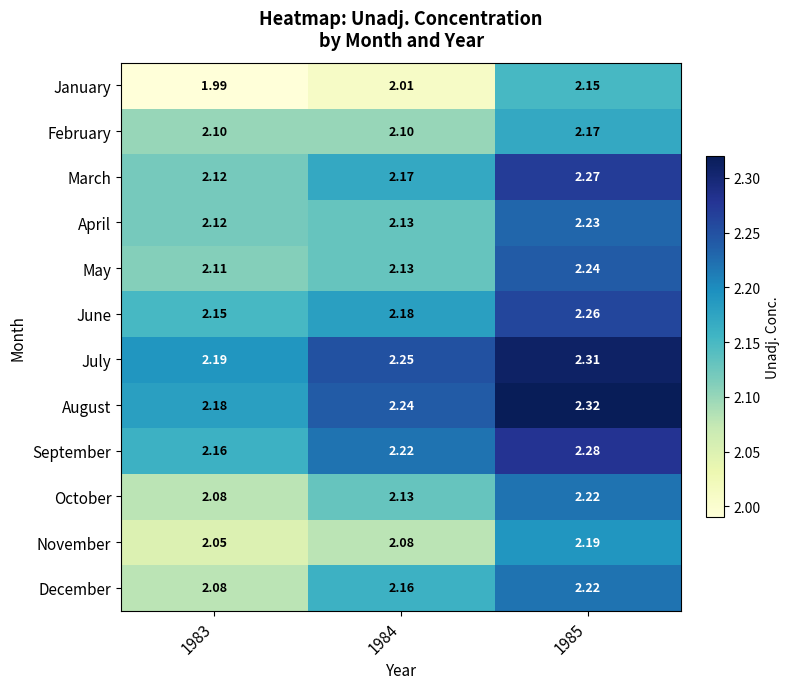

Between 1983 and 1984, which series saw the biggest shift?

December